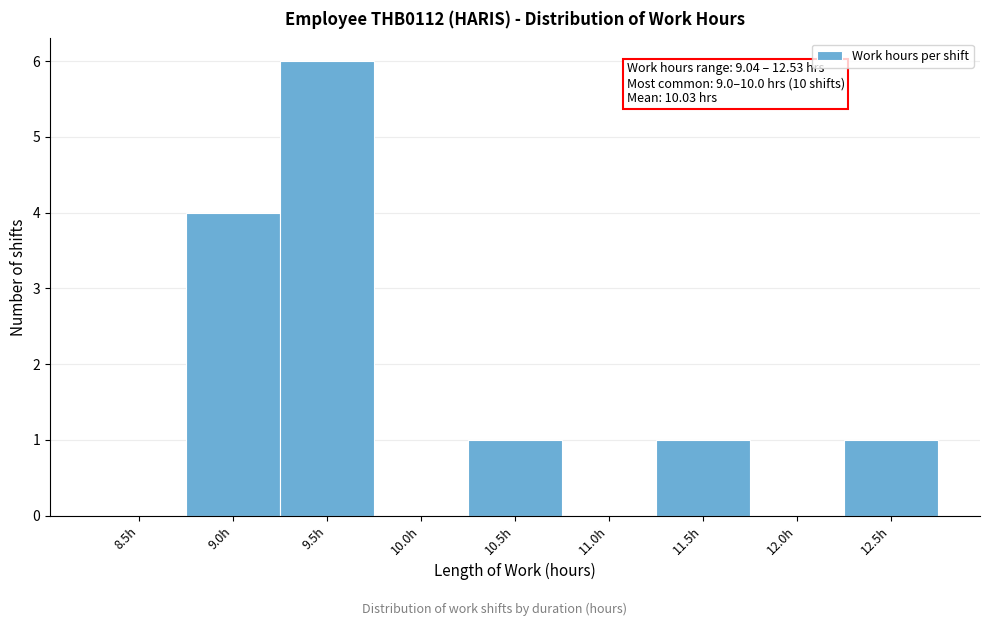

Reading right to left, extract all data points from this chart.

12.5h=1	12.0h=0	11.5h=1	11.0h=0	10.5h=1	10.0h=0	9.5h=6	9.0h=4	8.5h=0